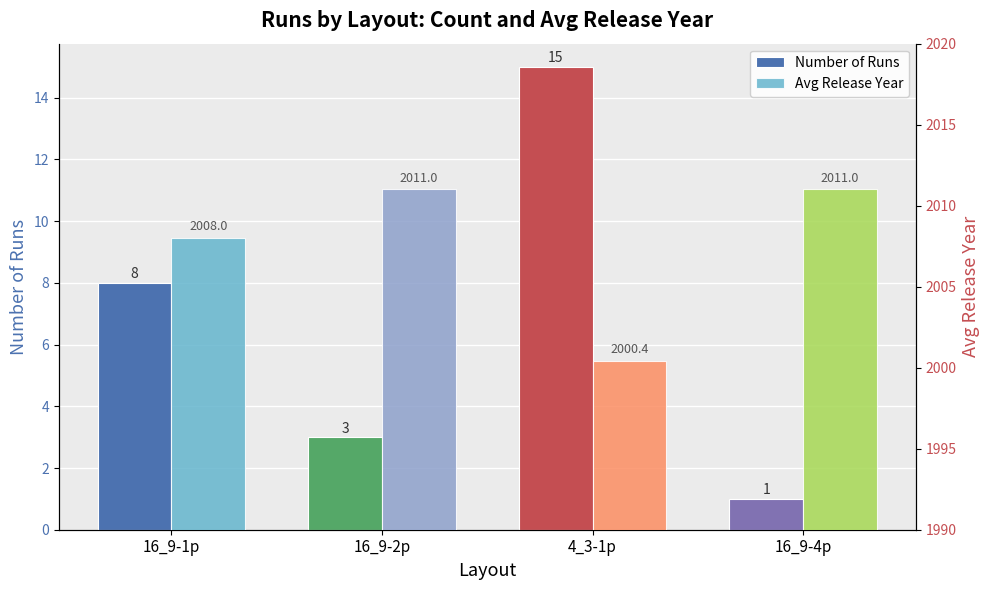

Count the number of categories in the chart.

4